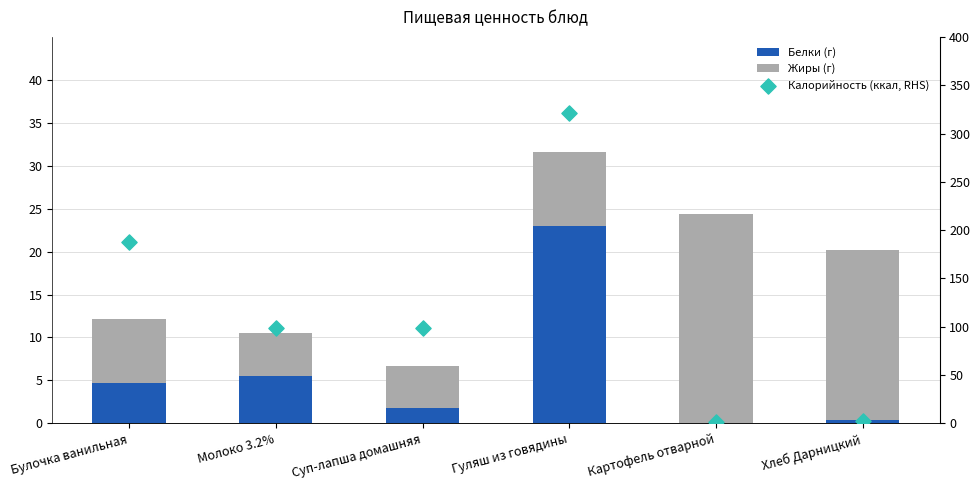

Is the value of Жиры (г) at Картофель отварной greater than the value of Белки (г) at Картофель отварной?

Yes